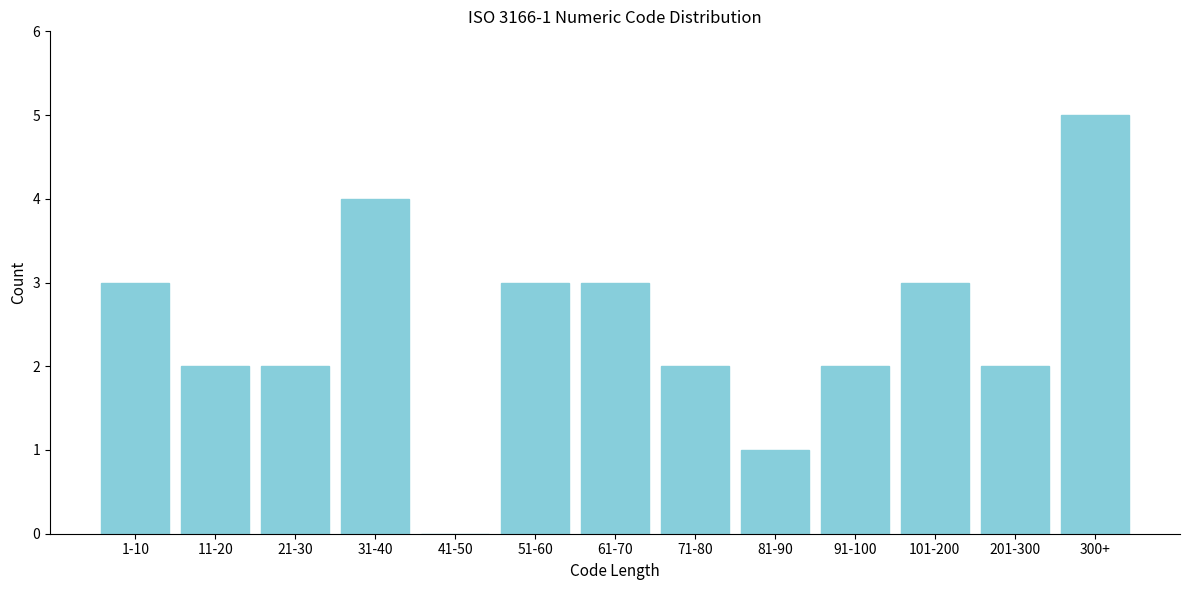

Reading left to right, transcribe all the data shown in this chart.

1-10=3	11-20=2	21-30=2	31-40=4	41-50=0	51-60=3	61-70=3	71-80=2	81-90=1	91-100=2	101-200=3	201-300=2	300+=5